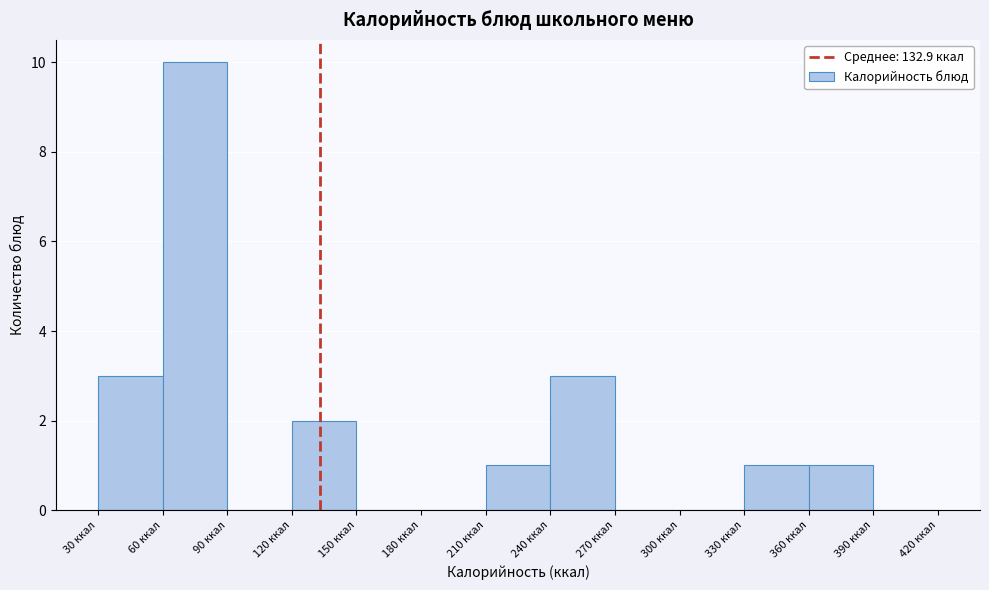

Reading left to right, list every bar in this chart as the range it spans on the x-axis followed by its height. The values are not printed on the chart, so give them approximately, as read against the axis.

30 to 60: 3
60 to 90: 10
90 to 120: 0
120 to 150: 2
150 to 180: 0
180 to 210: 0
210 to 240: 1
240 to 270: 3
270 to 300: 0
300 to 330: 0
330 to 360: 1
360 to 390: 1
390 to 420: 0